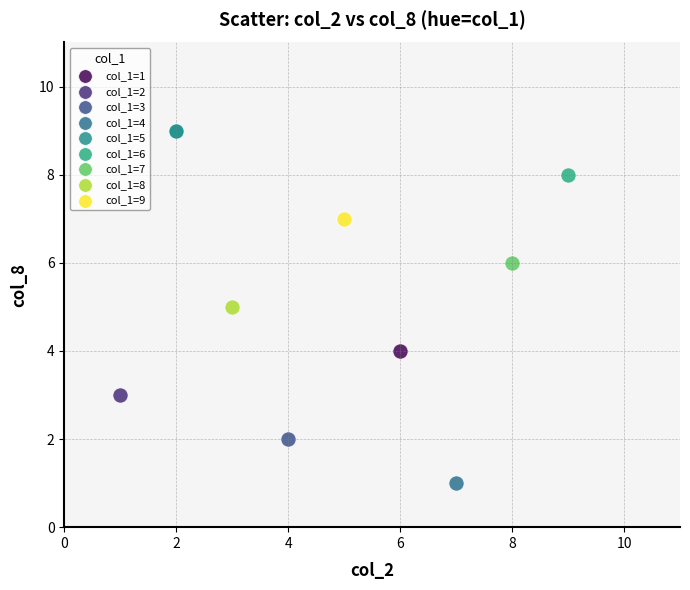

What are all the series names shown in the legend?

col_1=1, col_1=2, col_1=3, col_1=4, col_1=5, col_1=6, col_1=7, col_1=8, col_1=9